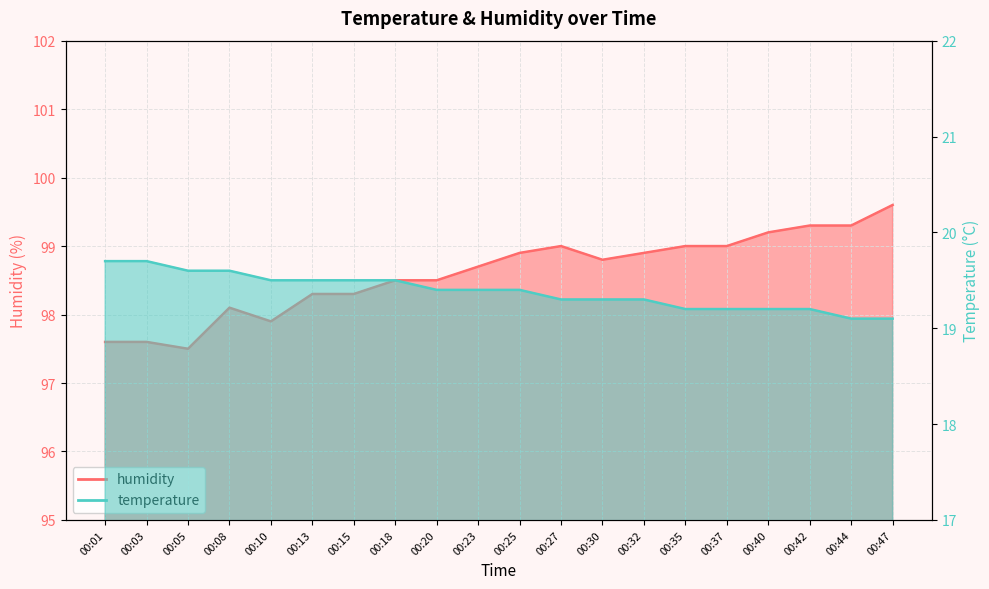

Reading left to right, extract all data points from this chart.

temperature: 00:01=19.7	00:03=19.7	00:05=19.6	00:08=19.6	00:10=19.5	00:13=19.5	00:15=19.5	00:18=19.5	00:20=19.4	00:23=19.4	00:25=19.4	00:27=19.3	00:30=19.3	00:32=19.3	00:35=19.2	00:37=19.2	00:40=19.2	00:42=19.2	00:44=19.1	00:47=19.1
humidity: 00:01=97.6	00:03=97.6	00:05=97.5	00:08=98.1	00:10=97.9	00:13=98.3	00:15=98.3	00:18=98.5	00:20=98.5	00:23=98.7	00:25=98.9	00:27=99.0	00:30=98.8	00:32=98.9	00:35=99.0	00:37=99.0	00:40=99.2	00:42=99.3	00:44=99.3	00:47=99.6